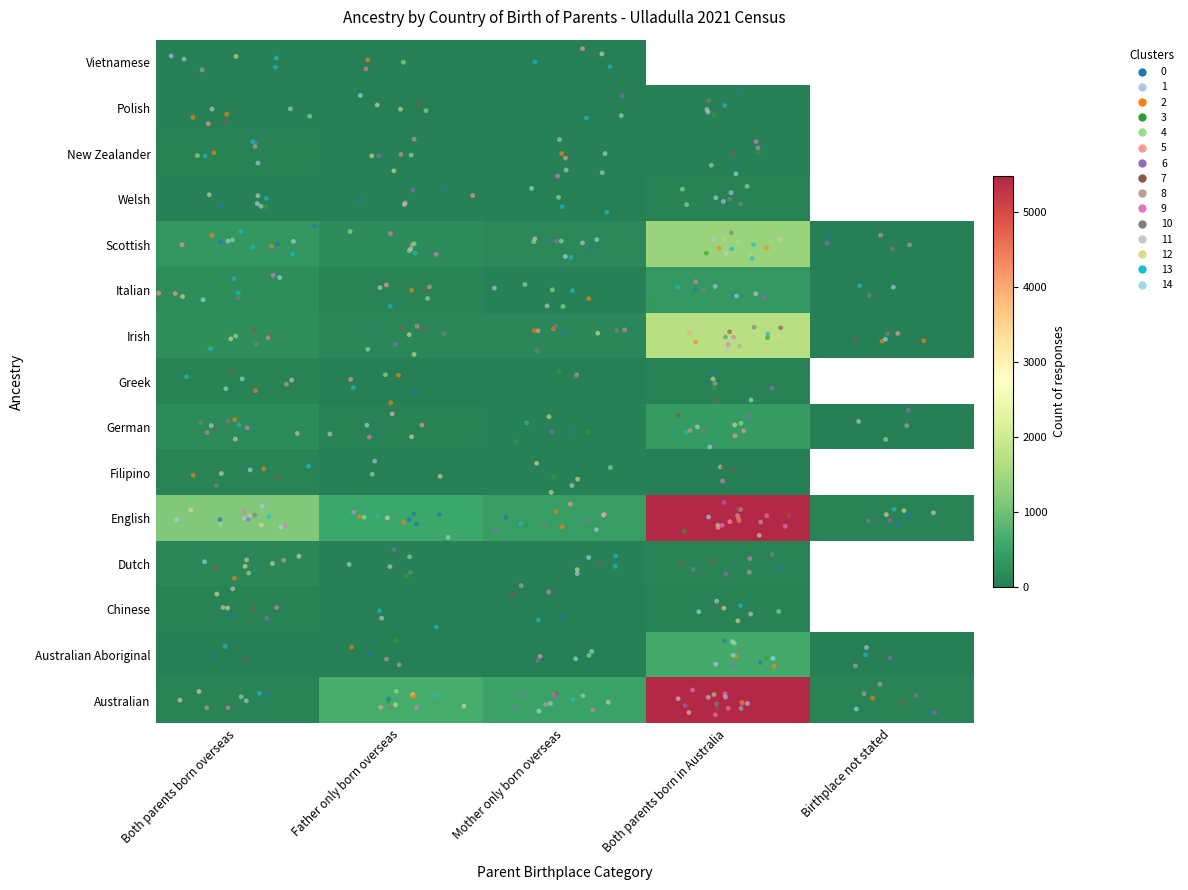

What is the spread (max minus min) of values at Mother only born overseas?

482.0